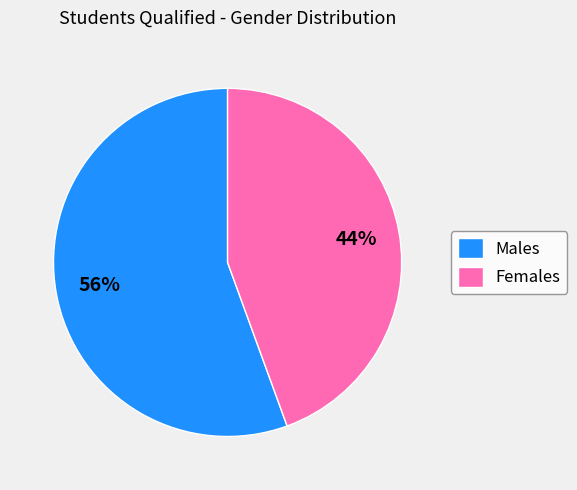

Is it true that Females is 30% of the pie?

False